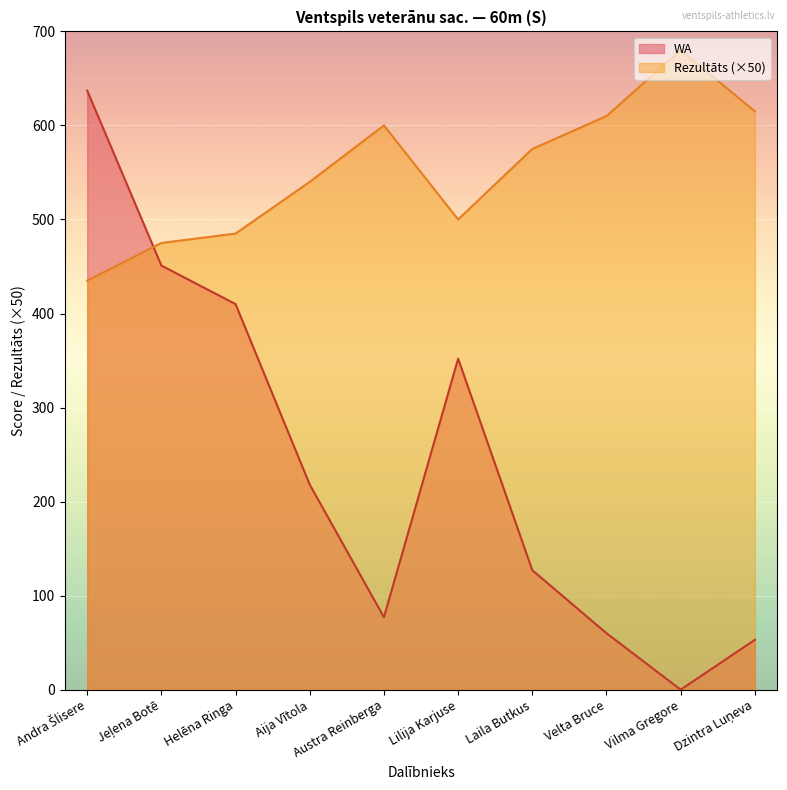

Where is the first local minimum for Rezultāts?

Lilija Karjuse